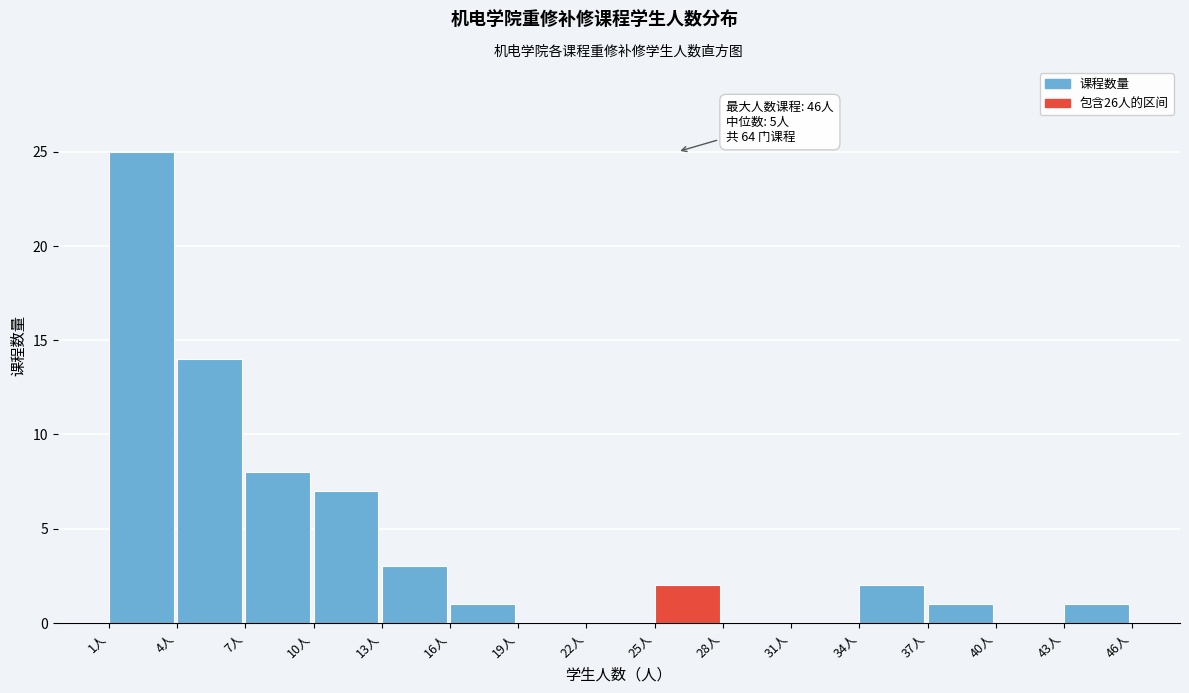

Which range on the x-axis has the tallest bar?

1 to 4